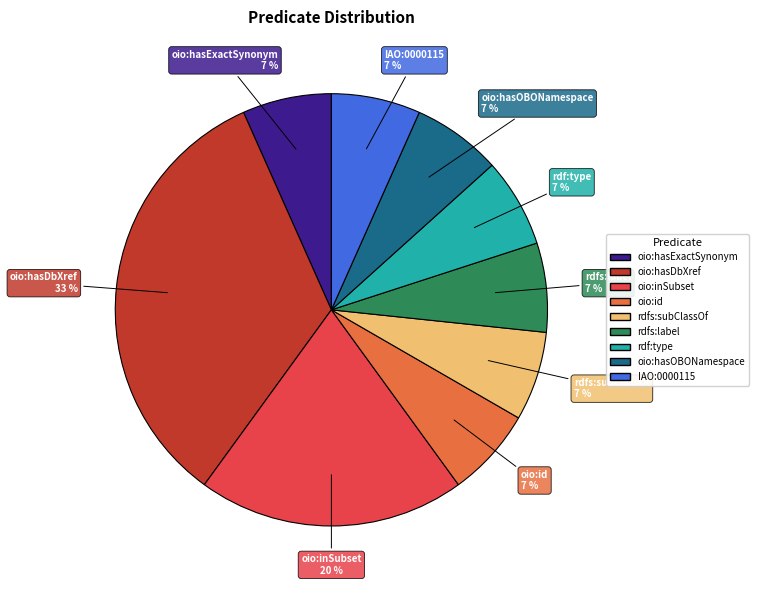

What is the largest slice in the pie chart?

oio:hasDbXref